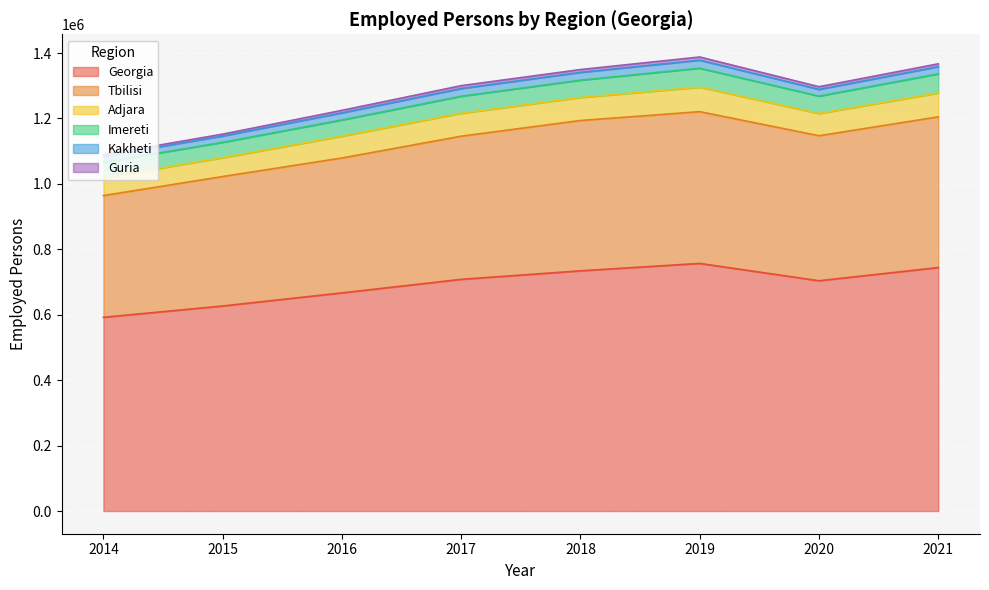

What are all the series names shown in the legend?

Georgia, Tbilisi, Adjara, Imereti, Kakheti, Guria